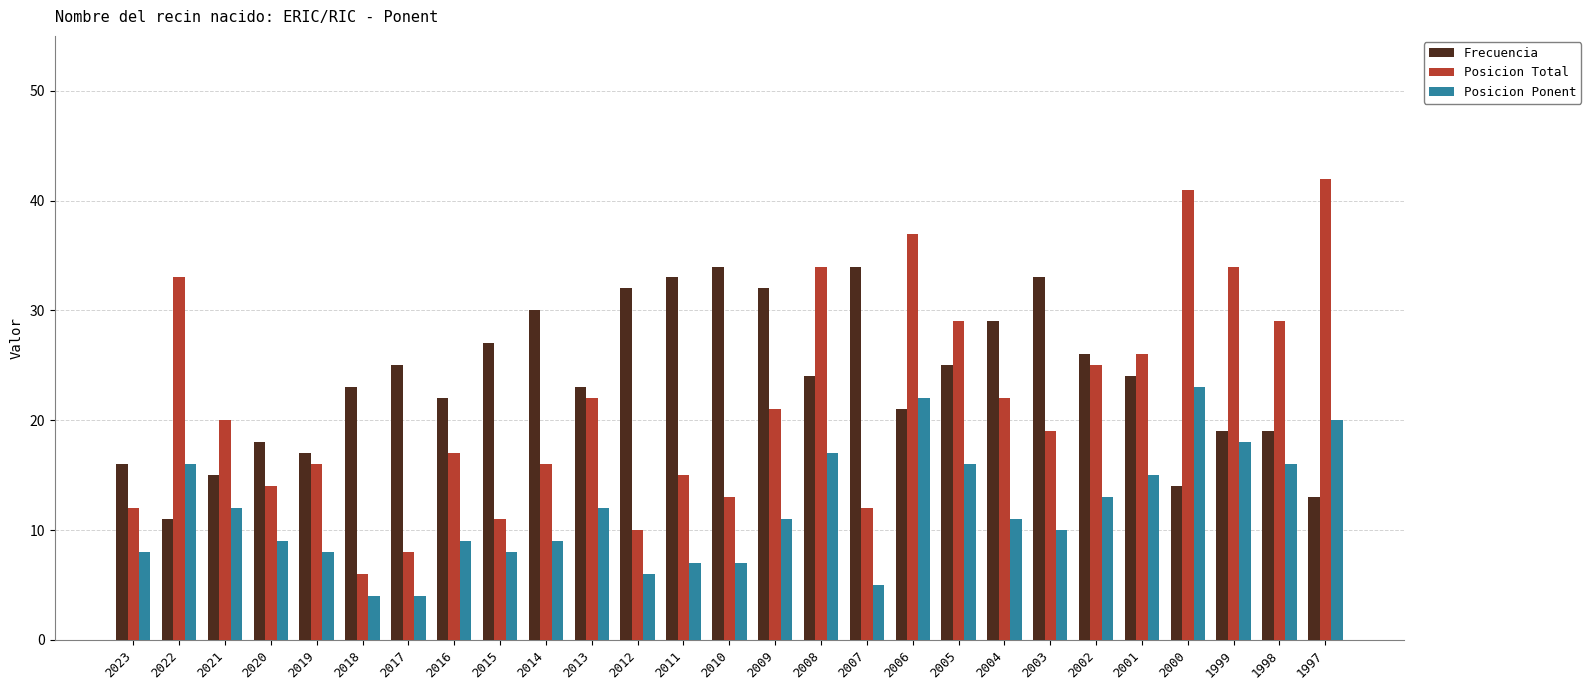

Between 2015 and 2001, which series saw the biggest shift?

Posicion Total